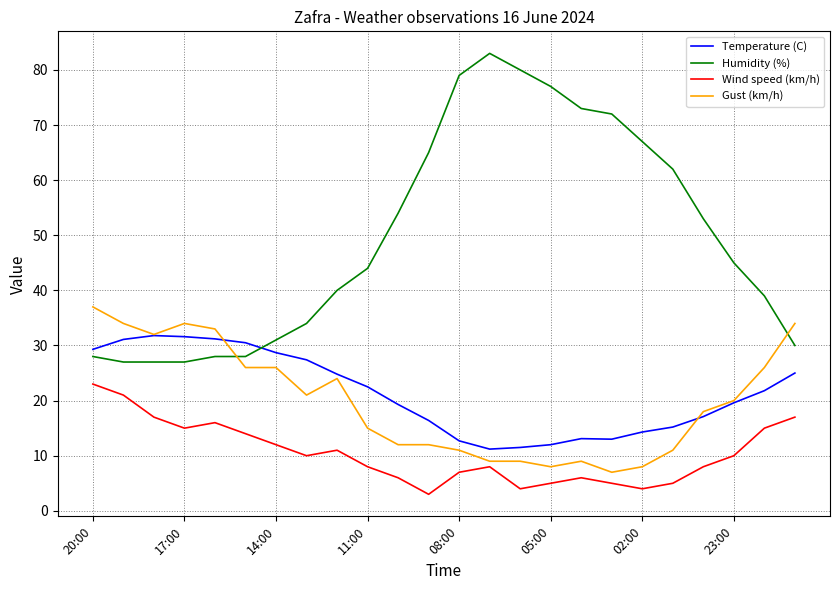

Which series has the largest total across all categories?

Humidity (%)